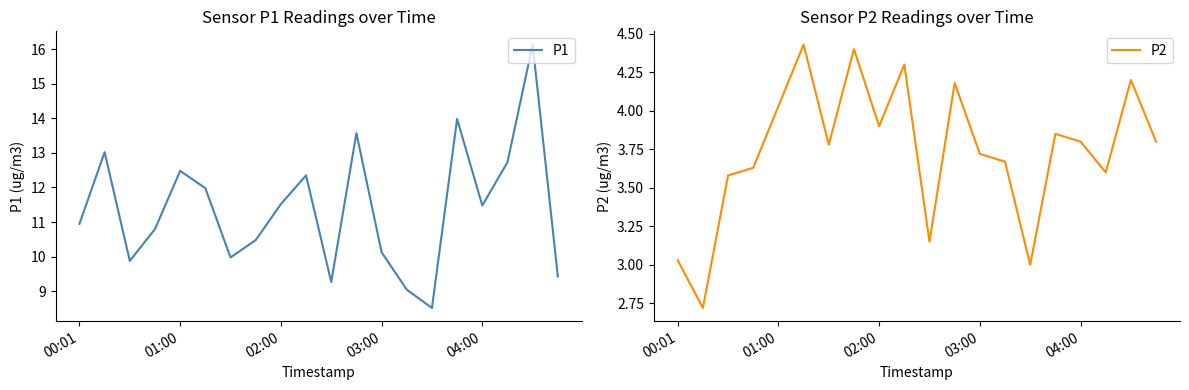

What is the difference between the P2 values at 02:00 and 04:00?

0.1